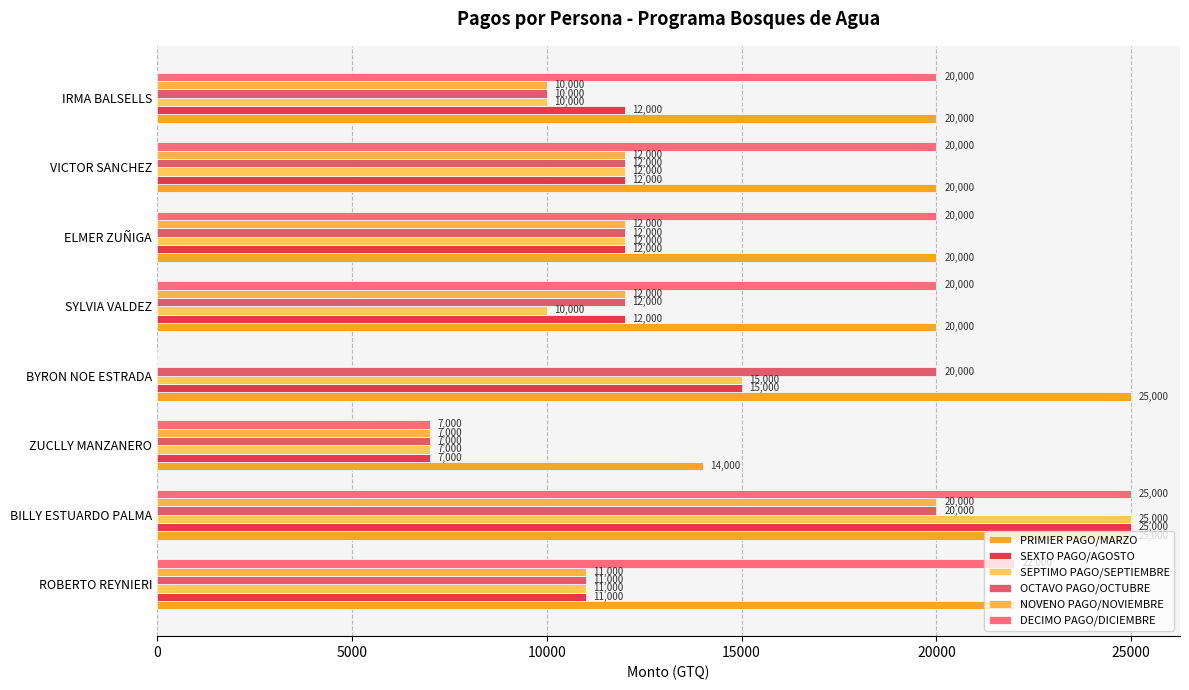

How many data points does each series have?

8